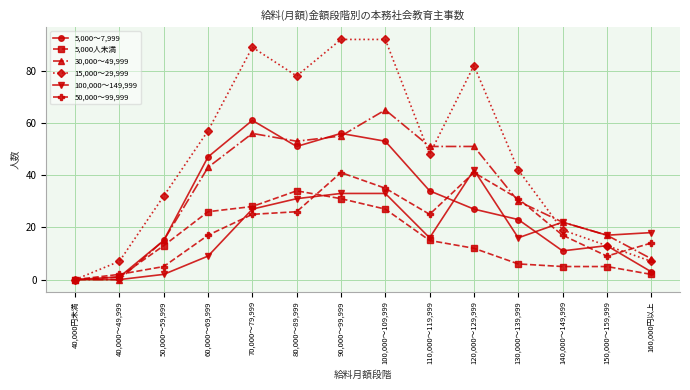

What is the difference between the second highest and minimum values in the 30,000～49,999 series?

56